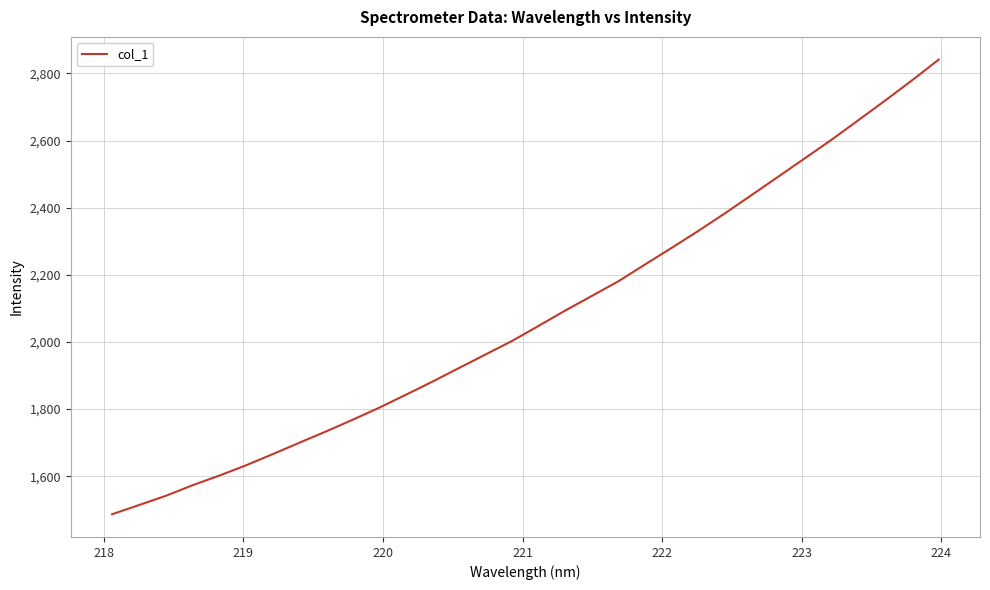

What is the smallest value displayed?

1486.8